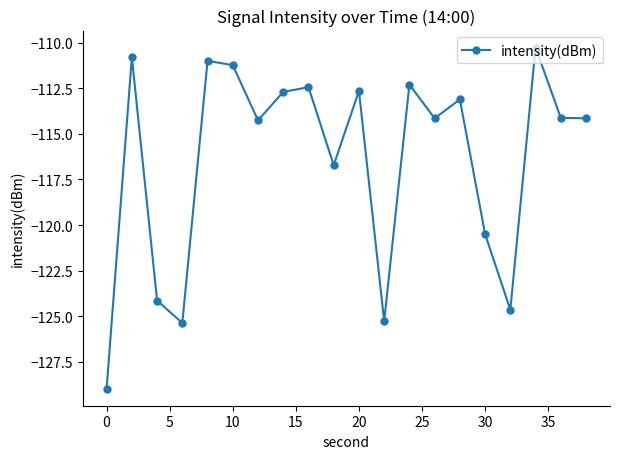

What is the value of the 12th point from the left?

-125.3